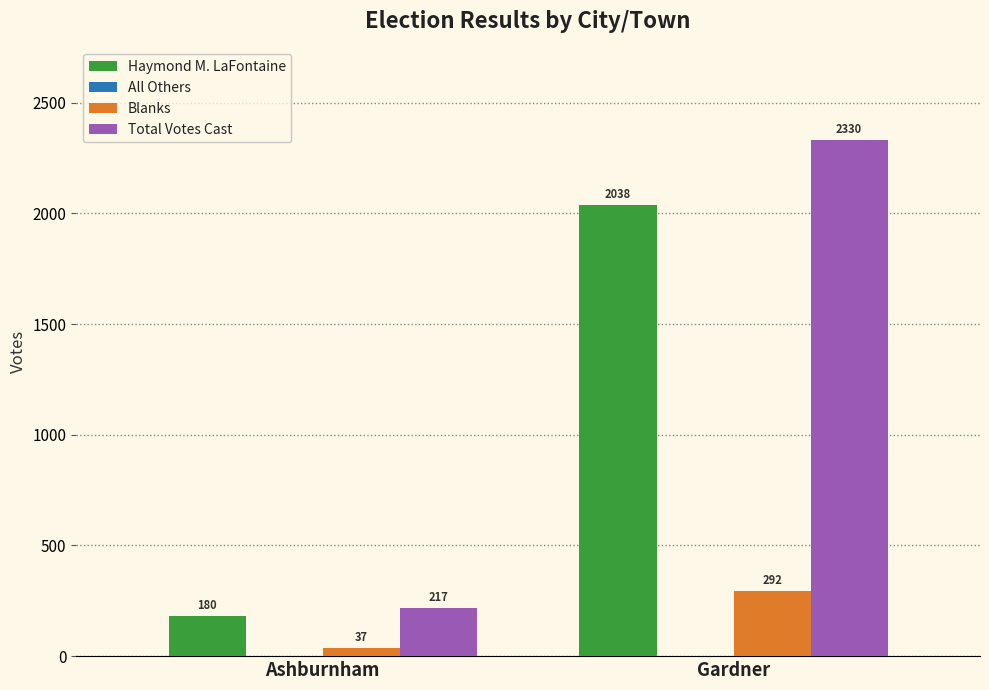

What is the difference between the highest and lowest values at Ashburnham?

180